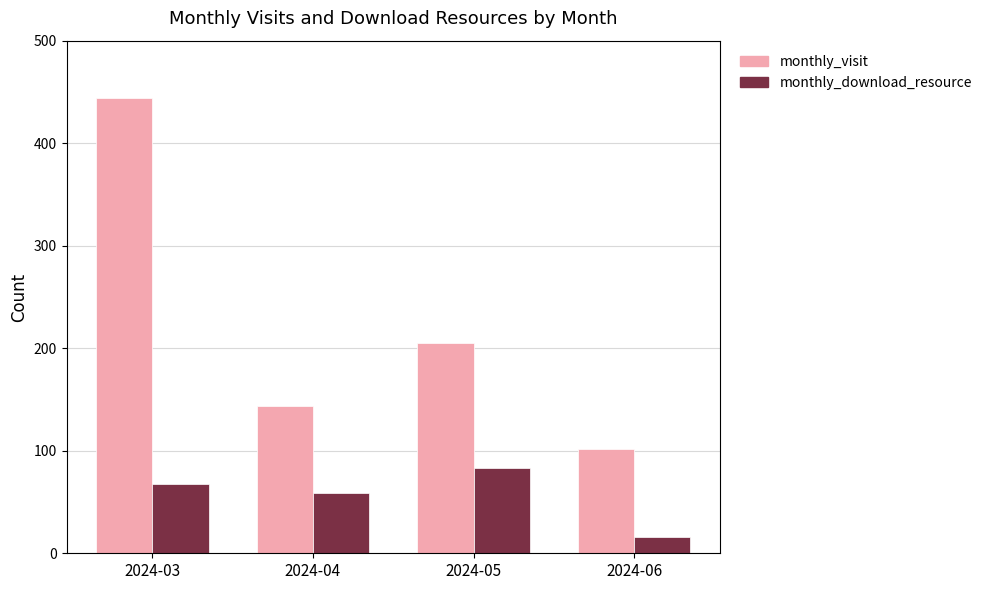

How many series are shown in this chart?

2